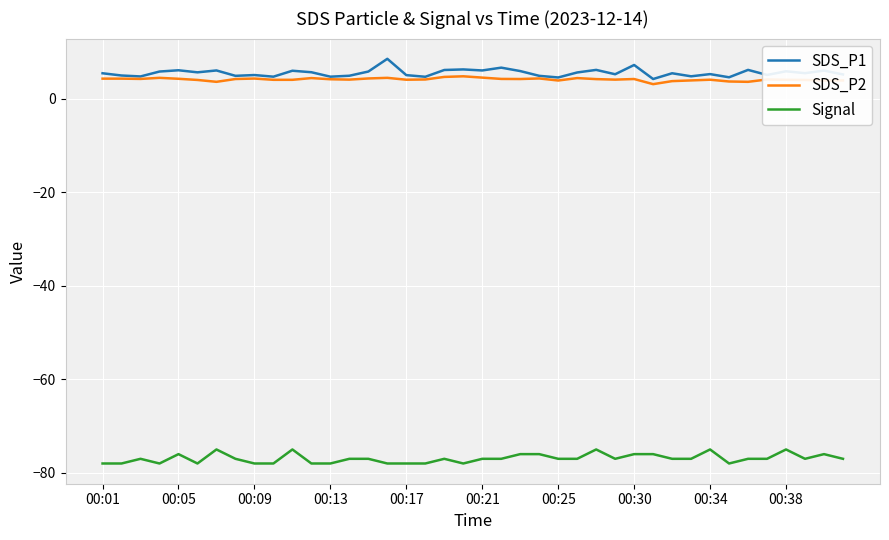

True or false: Signal and SDS_P2 cross at least once.

False